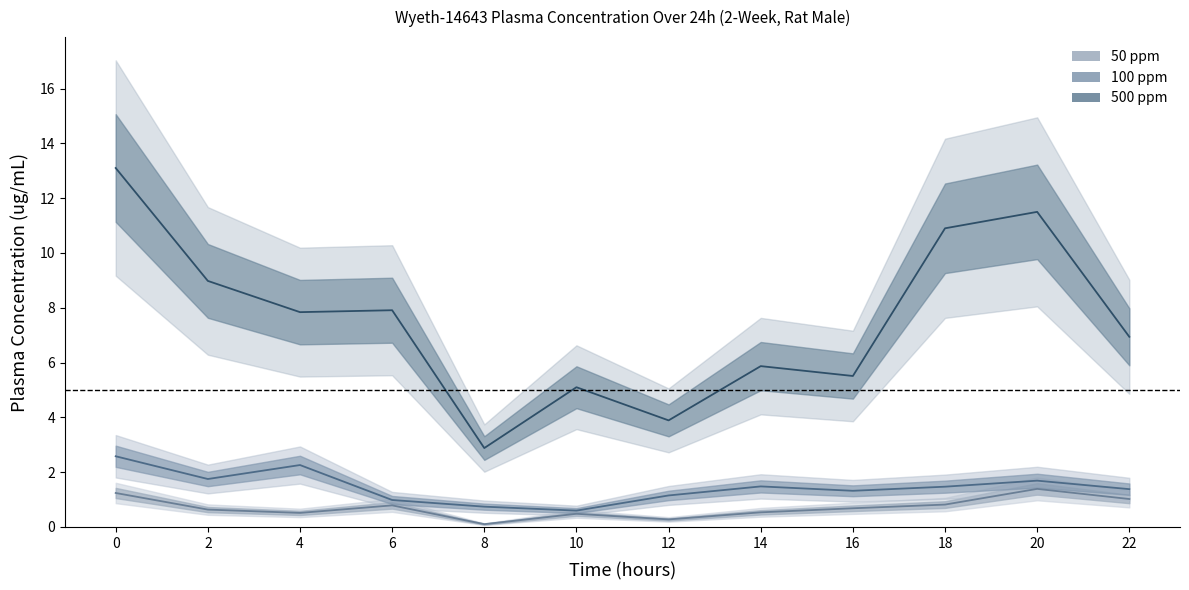

Reading left to right, what are all the values shown in this chart?

50ppm: 0=1.2	2=0.6	4=0.5	6=0.8	8=0.1	10=0.5	12=0.3	14=0.5	16=0.7	18=0.8	20=1.4	22=1.0
100ppm: 0=2.6	2=1.8	4=2.3	6=1.0	8=0.7	10=0.6	12=1.1	14=1.5	16=1.3	18=1.5	20=1.7	22=1.4
500ppm: 0=13.1	2=9.0	4=7.8	6=7.9	8=2.9	10=5.1	12=3.9	14=5.9	16=5.5	18=10.9	20=11.5	22=6.9